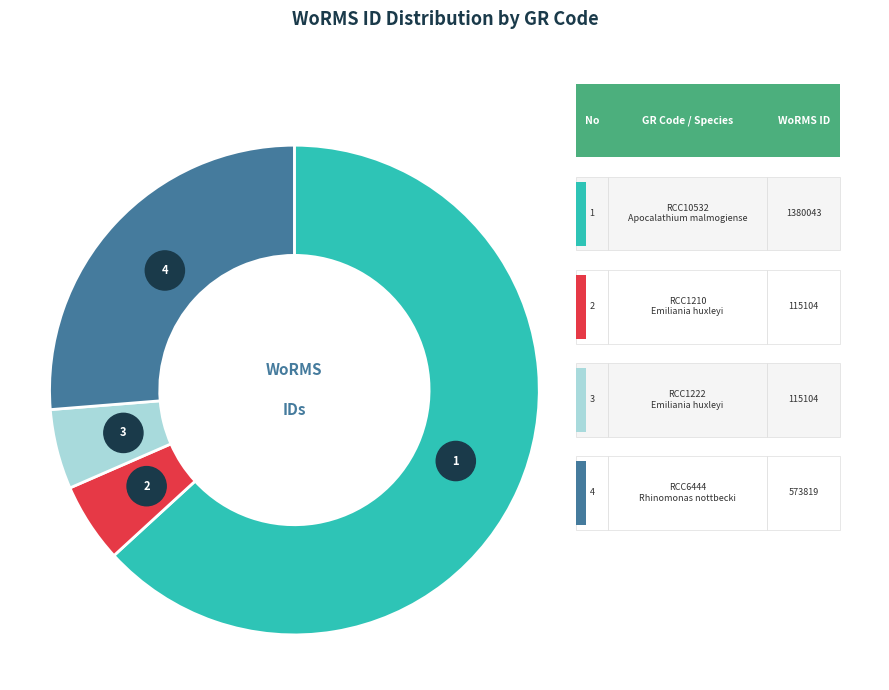

How many slices are in this pie chart?

4